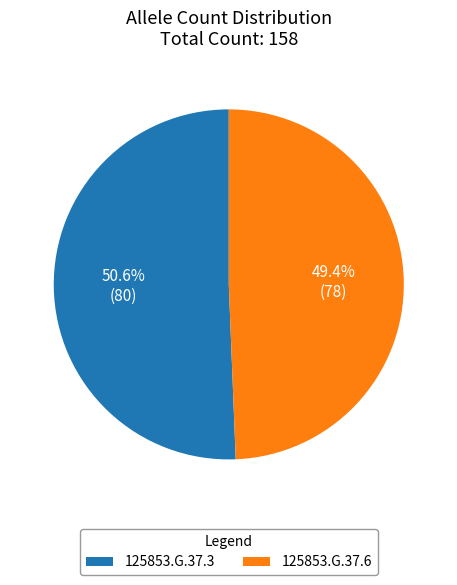

Approximately how many times larger is the value at 125853.G.37.6 compared to 125853.G.37.3?

1.0